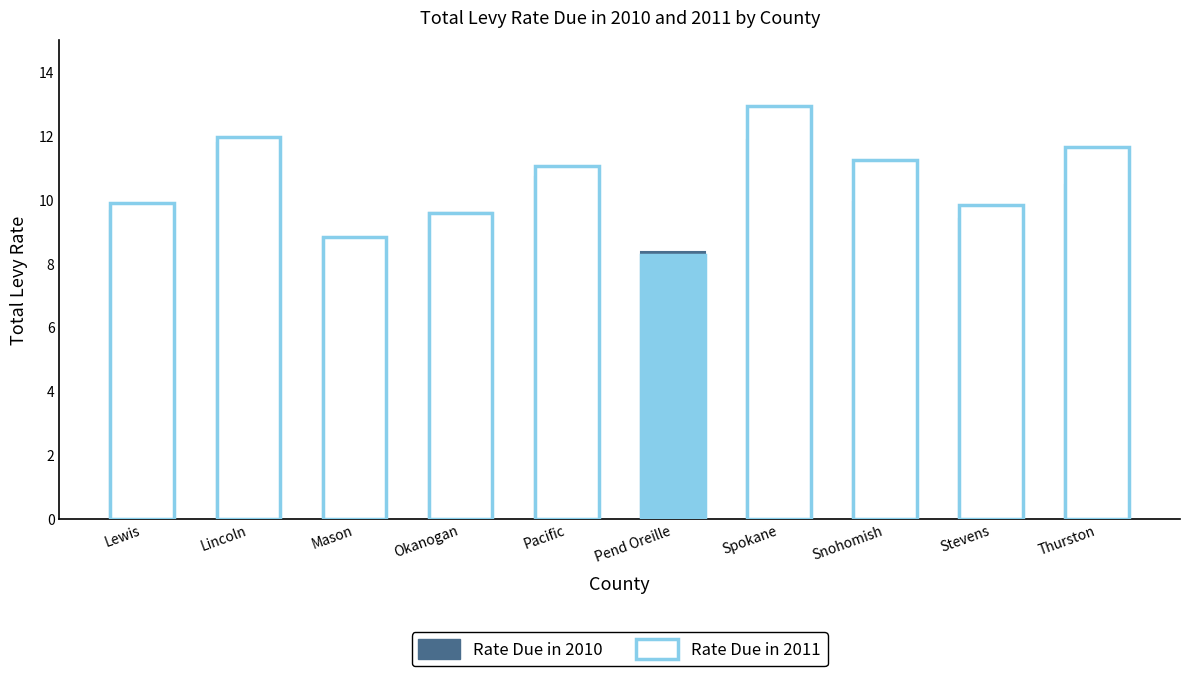

What is the difference between the values at Lewis and Pend Oreille?

1.3